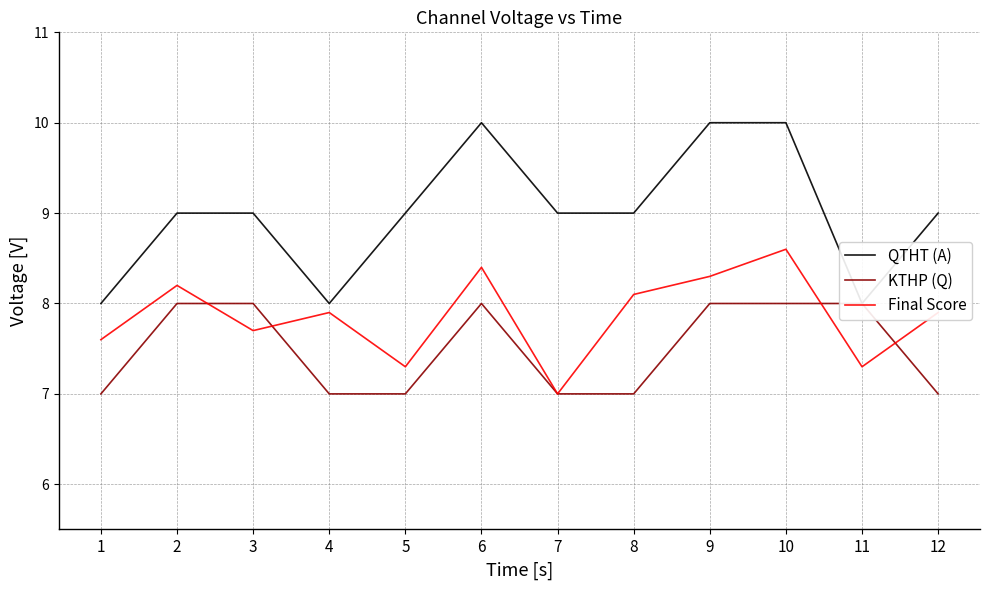

The value of KTHP (Q) at 11 is 8.0. True or false?

True